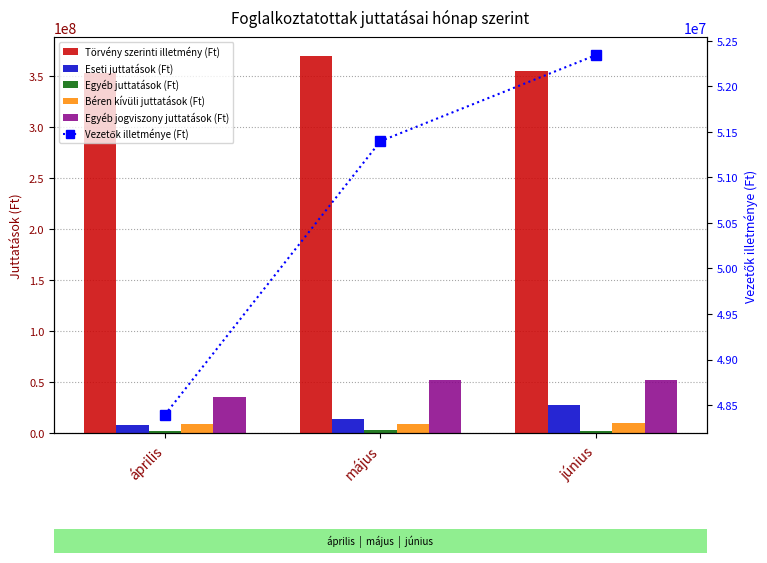

What is the difference between the Eseti juttatások (Ft) values at június and május?

14073590